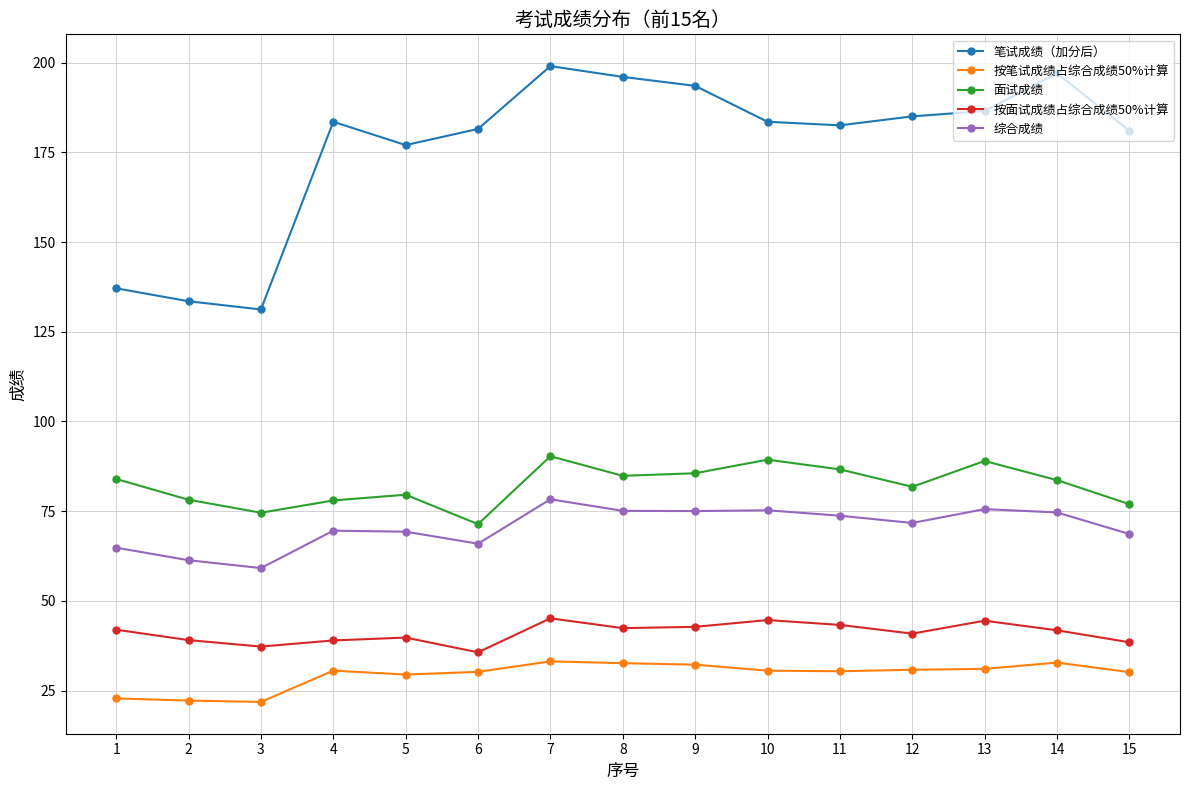

What is the smallest value displayed?

21.9